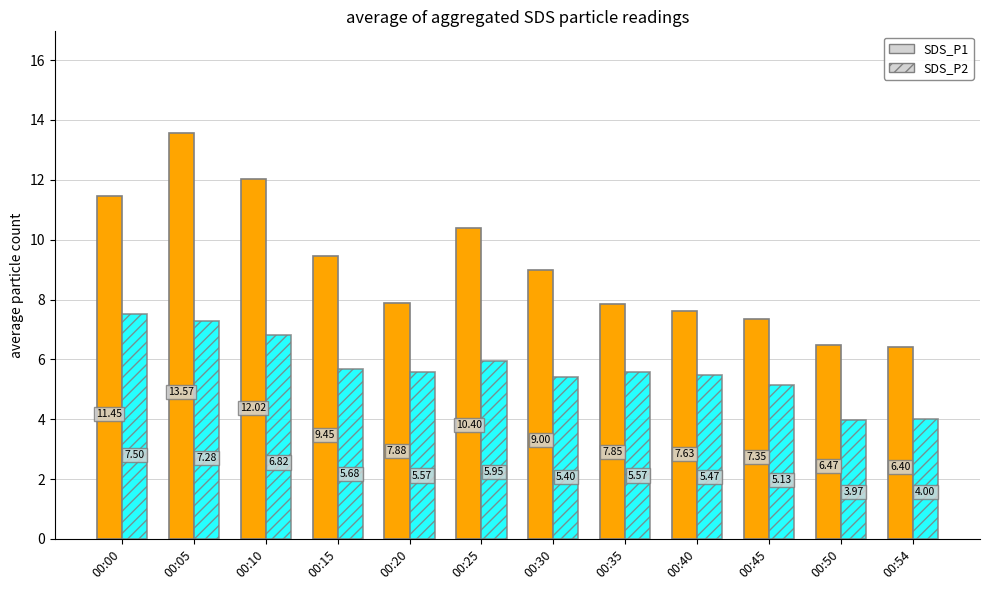

Which series has the largest total across all categories?

SDS_P1